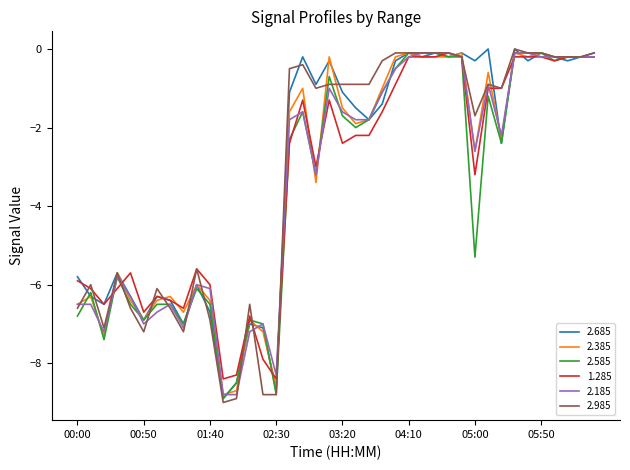

True or false: 2.585 and 2.985 intersect in this chart.

True